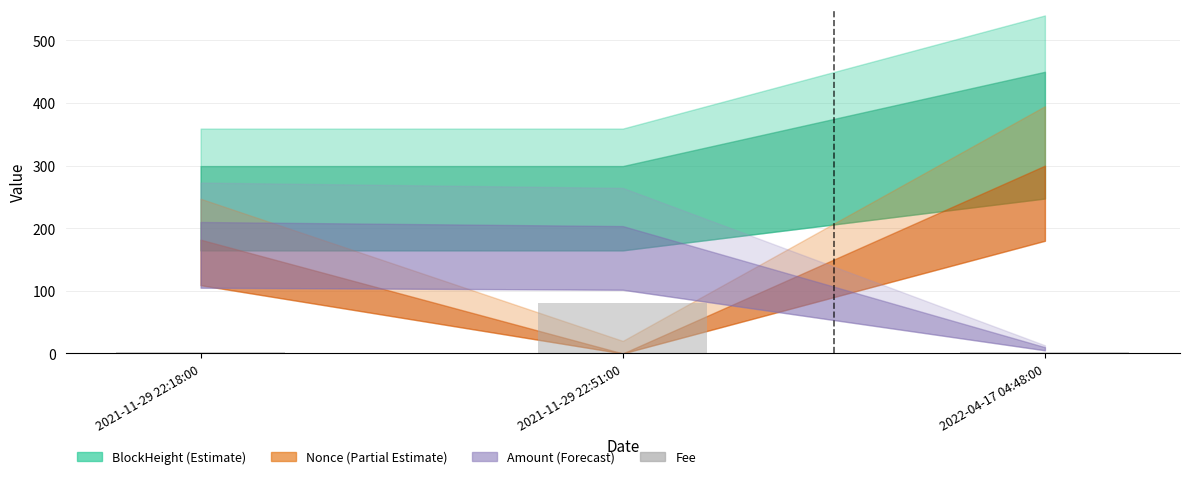

Approximately how many times larger is the value at 2021-11-29 22:51:00 compared to 2021-11-29 22:18:00?

30.0